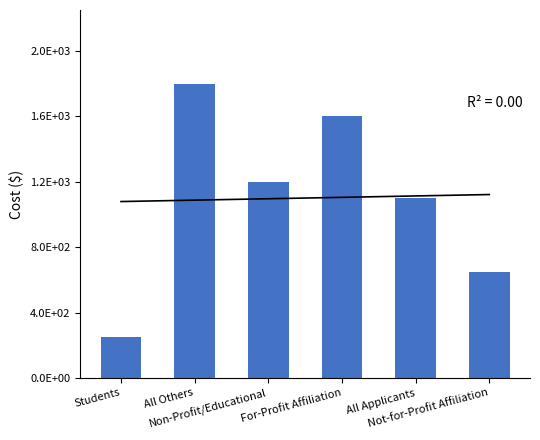

True or false: the data shows 576 at For-Profit Affiliation.

False